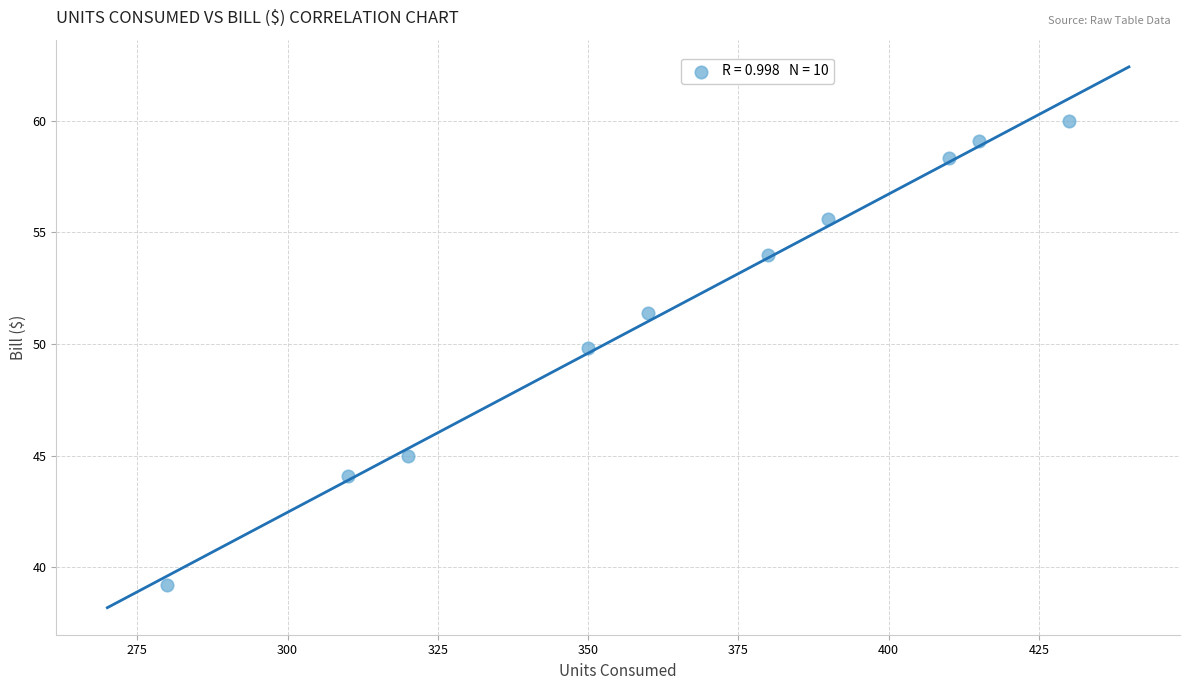

What is the average X value?

364.5